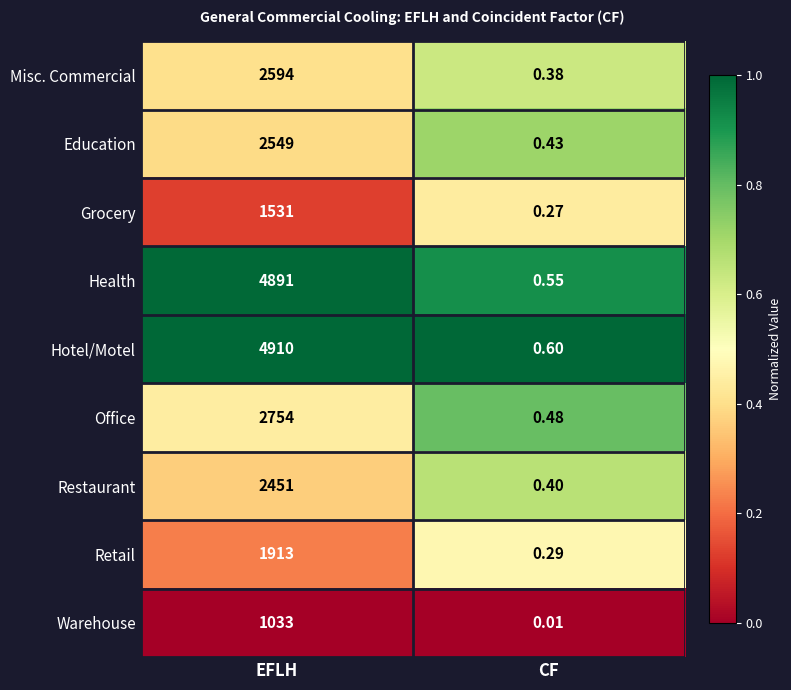

Where is Restaurant nearest to the value 1225?

CF